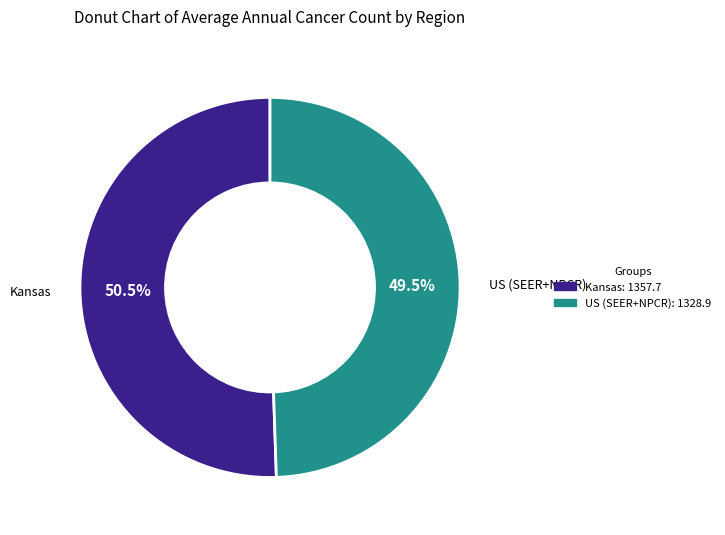

Which category accounts for the majority?

Kansas